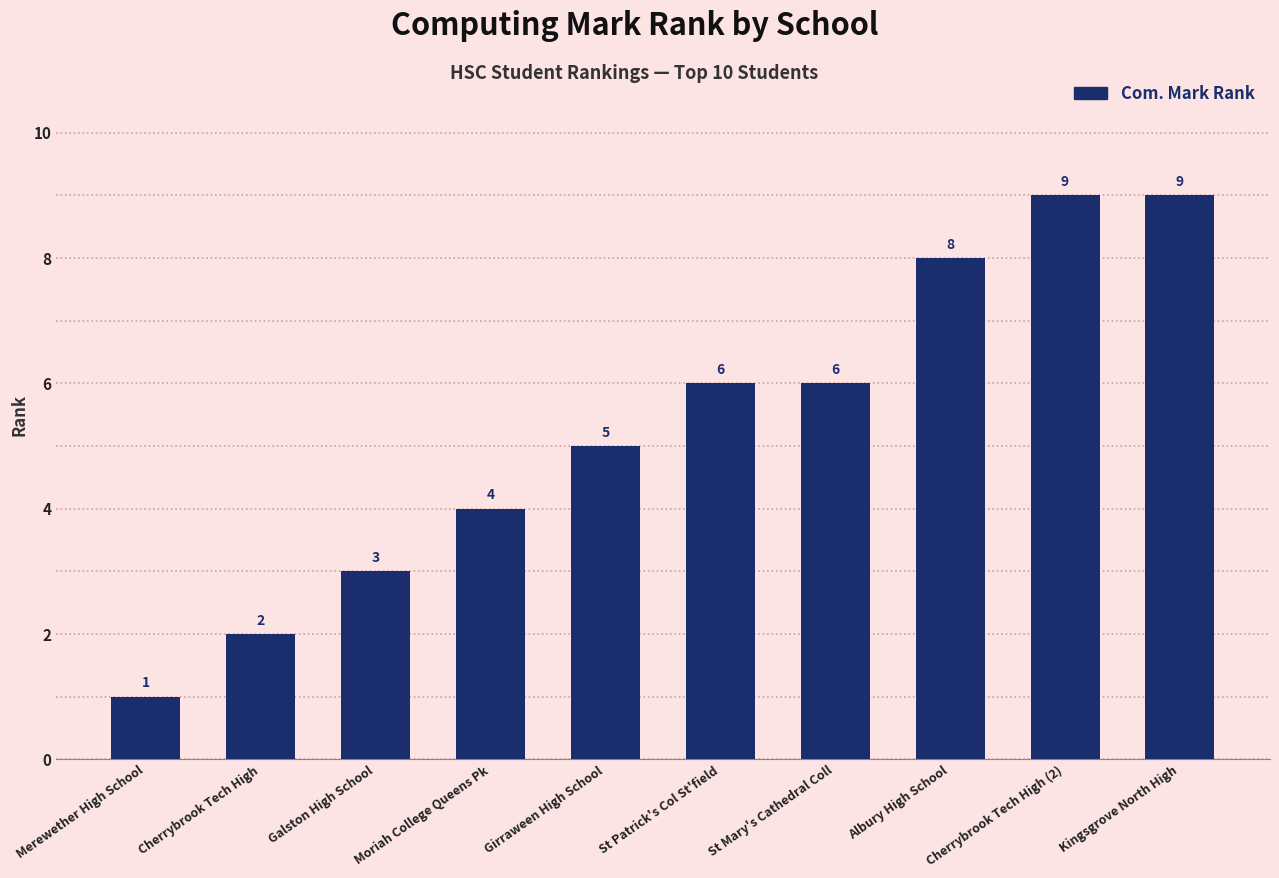

What position from the right is Galston High School?

8